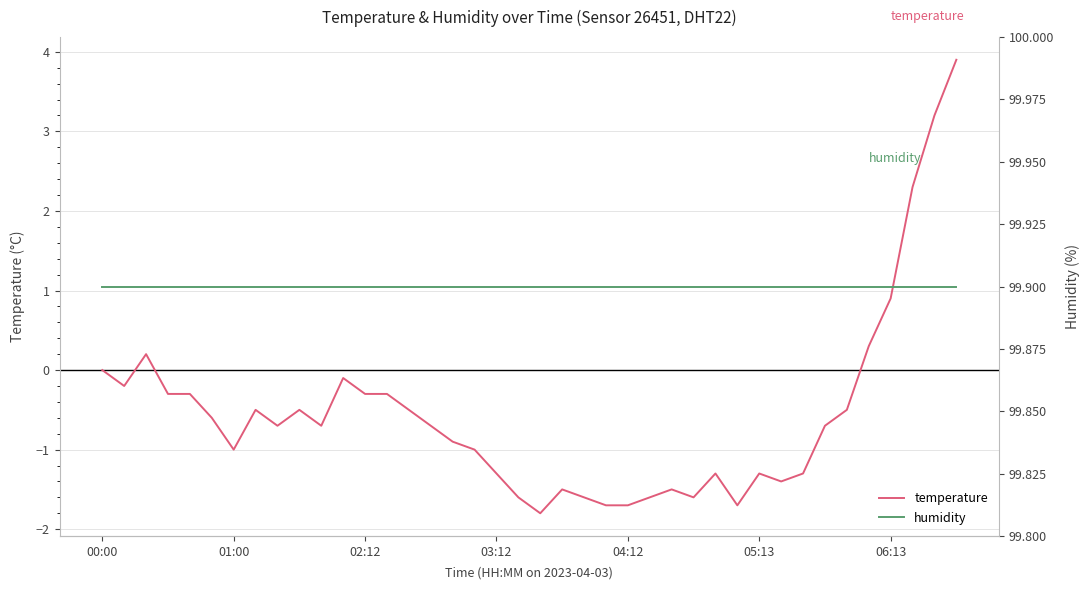

What is the highest value of the temperature series?

3.9